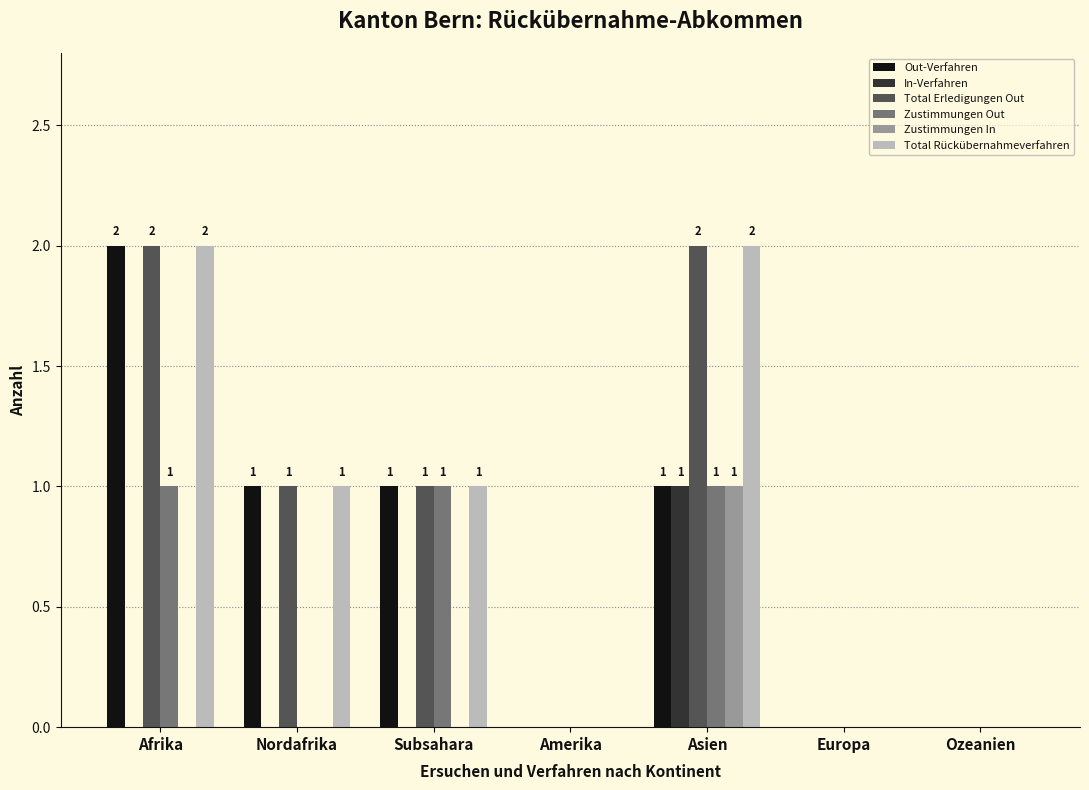

How many distinct data groups are displayed?

6